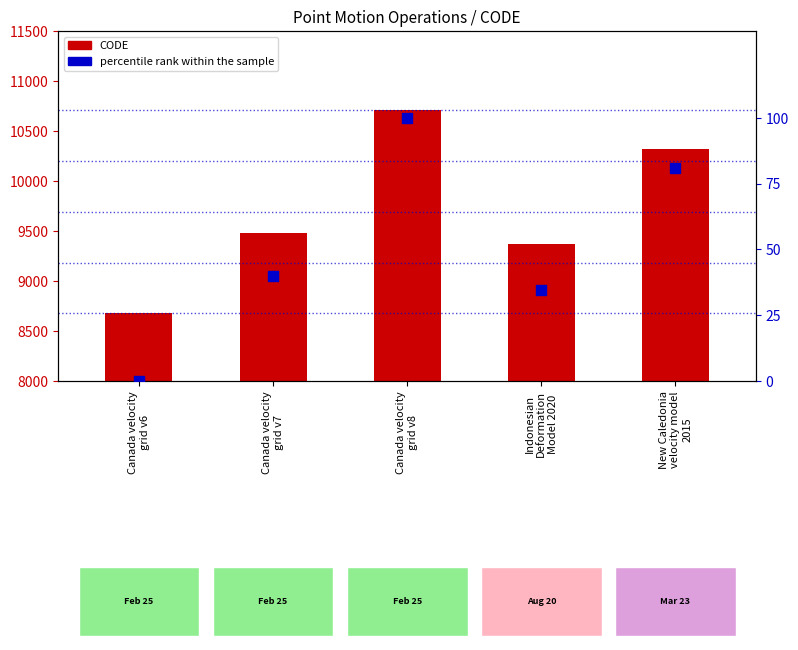

Which series reaches the maximum Y coordinate?

CODE